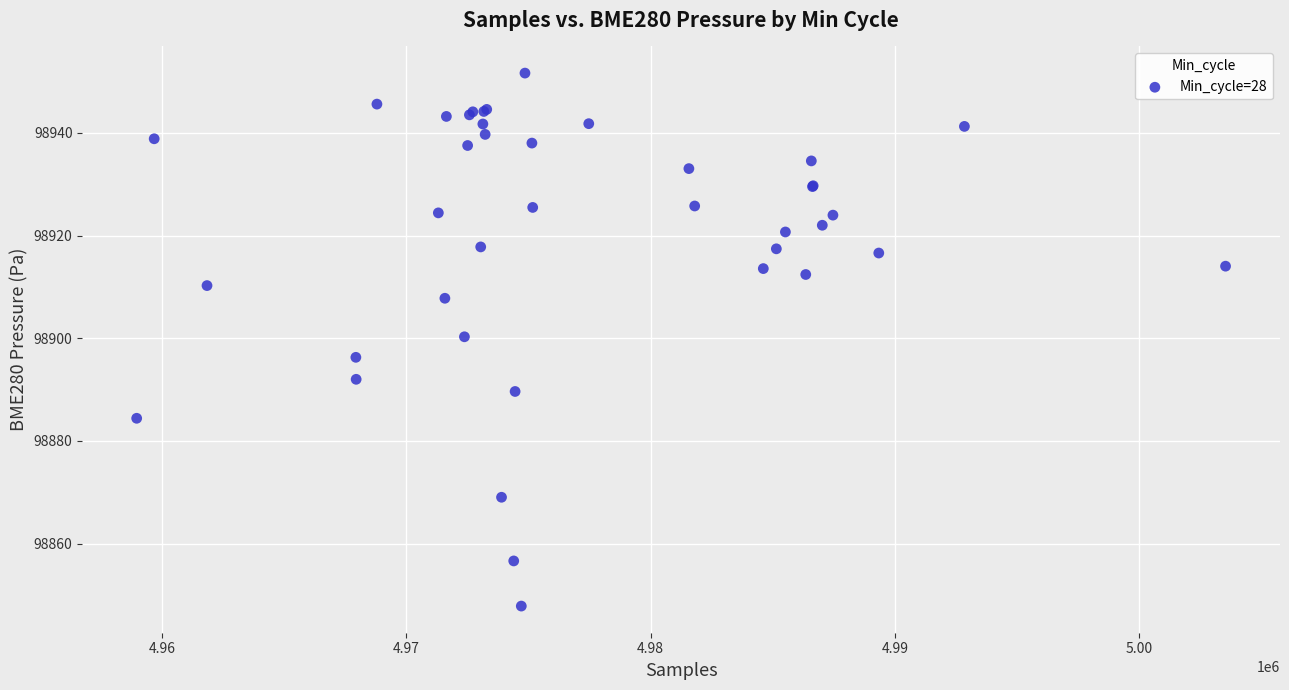

What Y value in the scatter plot is closest to 98899?

98900.3